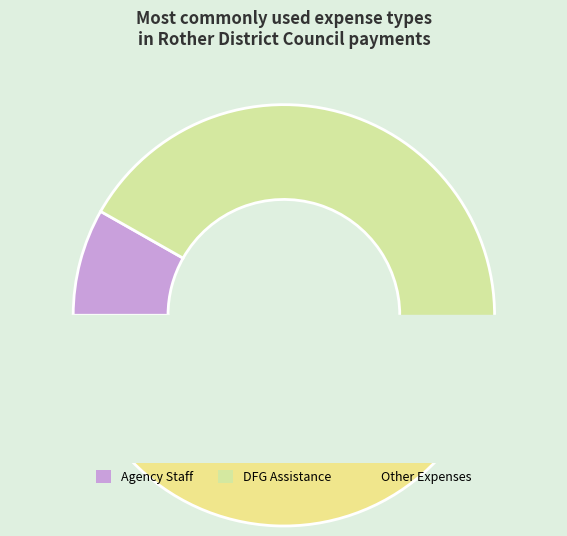

Which slice is the largest?

DFG Assistance